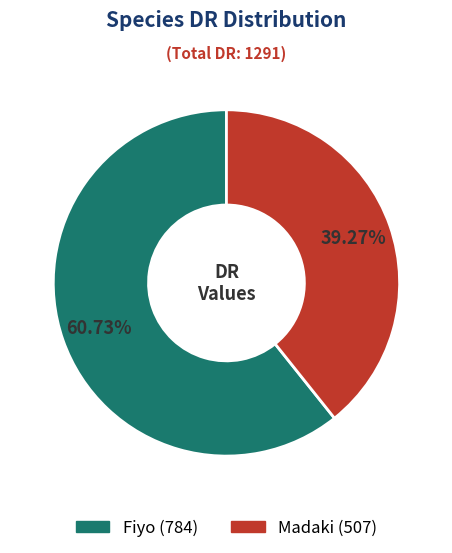

Which category has the biggest portion of the pie?

Fiyo